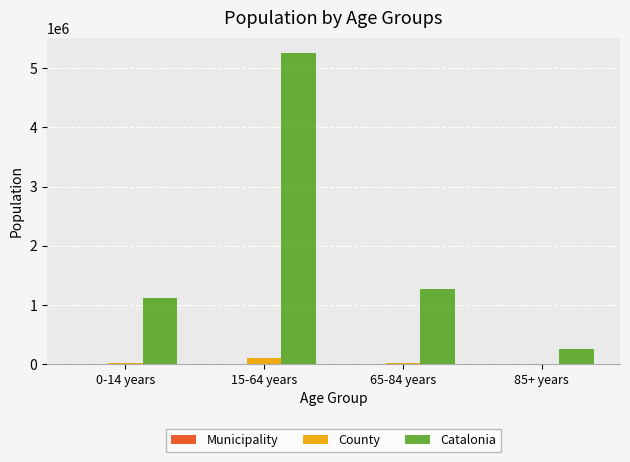

Between 65-84 years and 85+ years, which series saw the biggest shift?

Catalonia